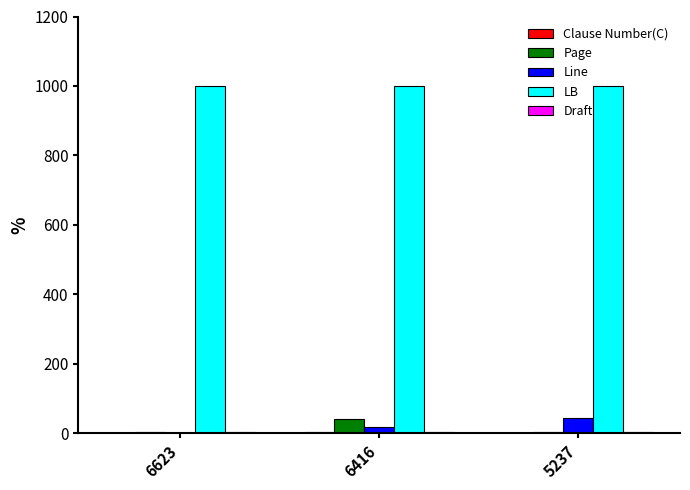

Which series has the largest total across all categories?

LB